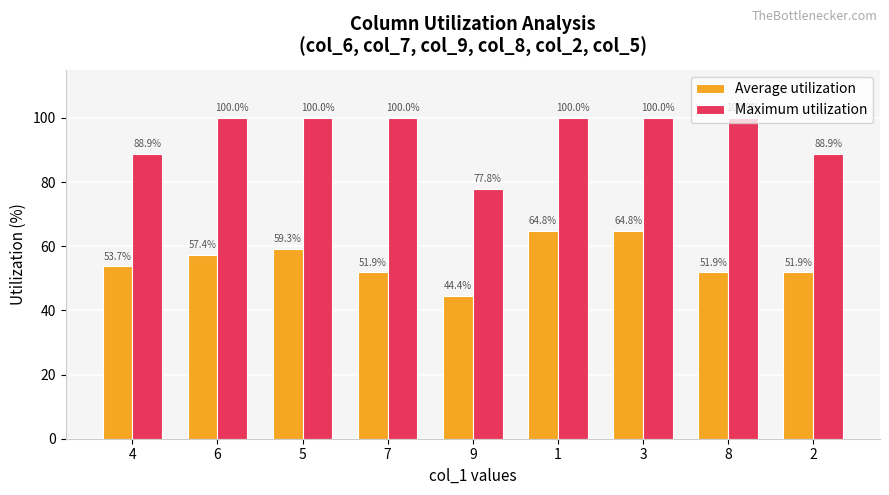

What is the spread (max minus min) of values at 8?

48.1